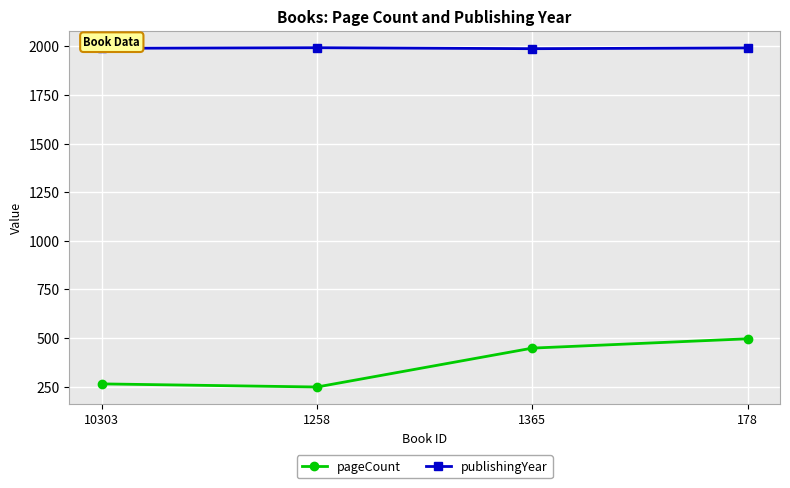

What is the minimum value shown in the chart?

248